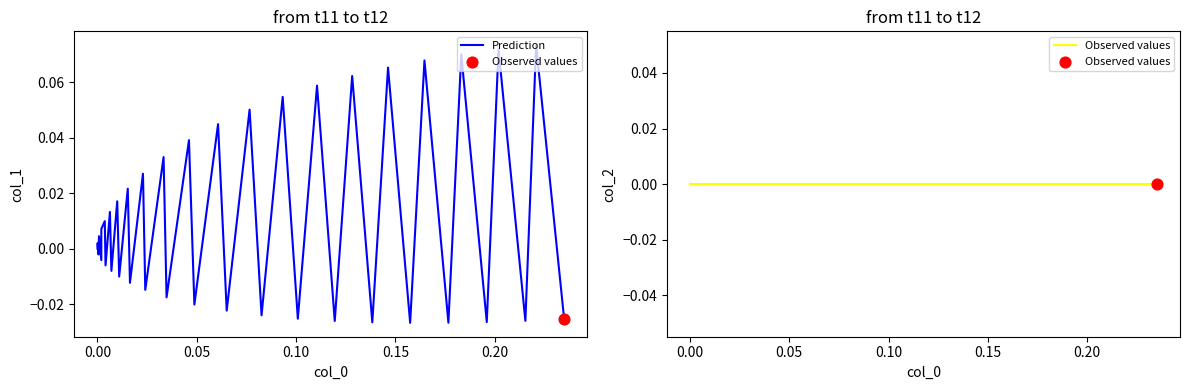

Which series reaches the maximum Y coordinate?

Prediction